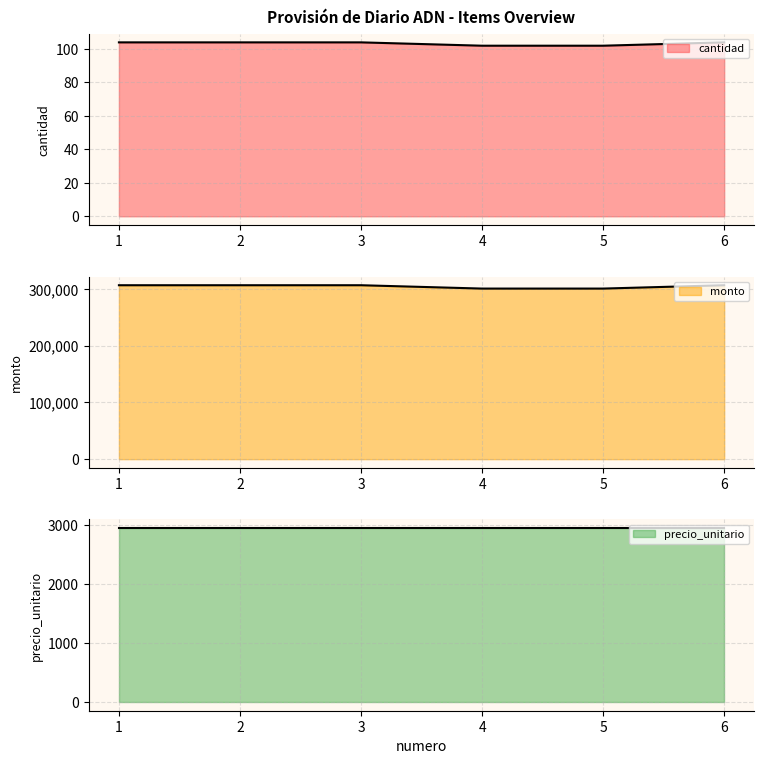

Which has a higher value, 4 or 5?

4